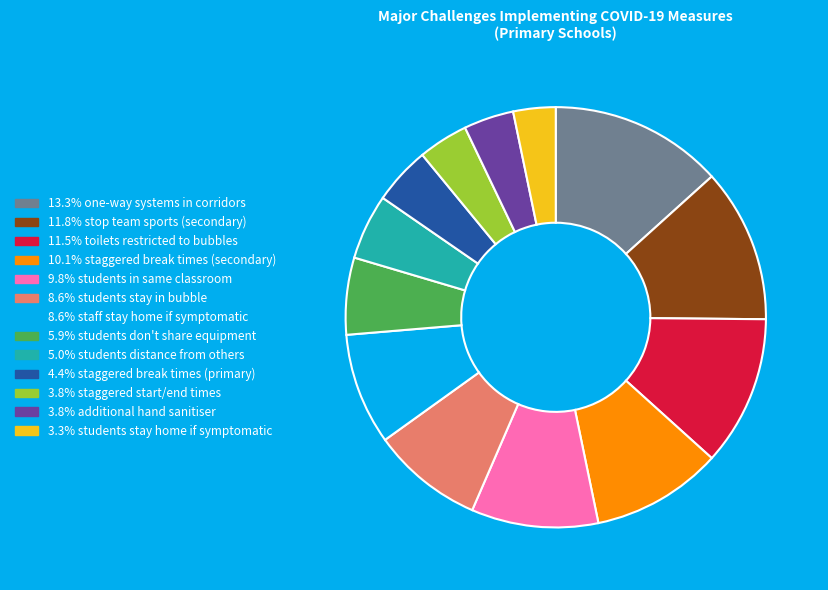

Is there any slice that represents more than half of the pie?

No